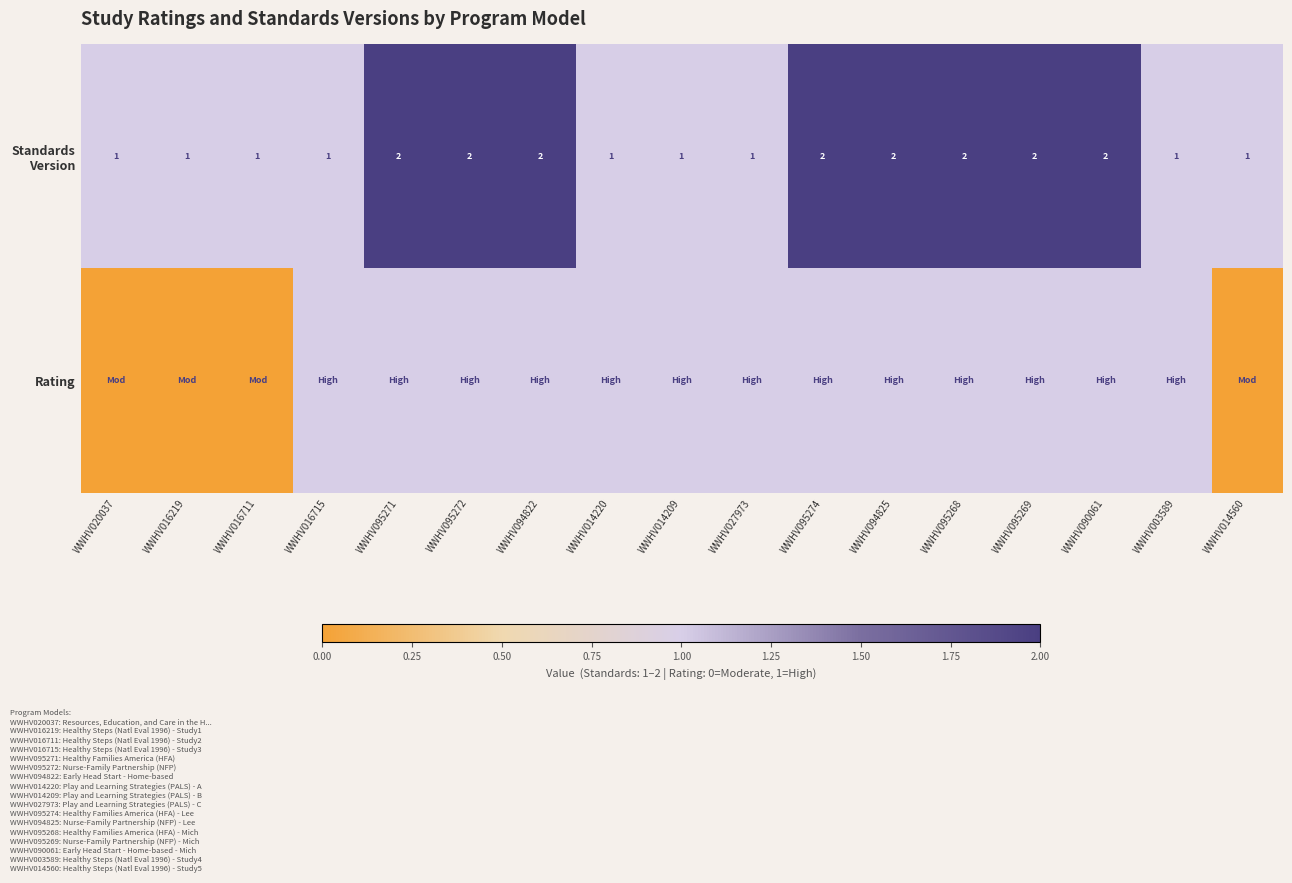

How many categories are shown in the chart?

17